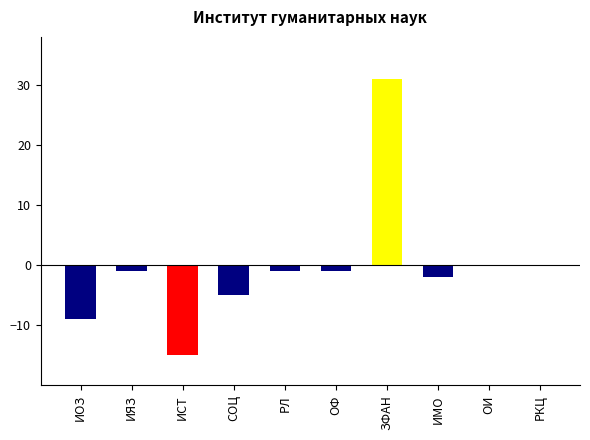

Are the bars grouped side by side (vs. stacked)?

No